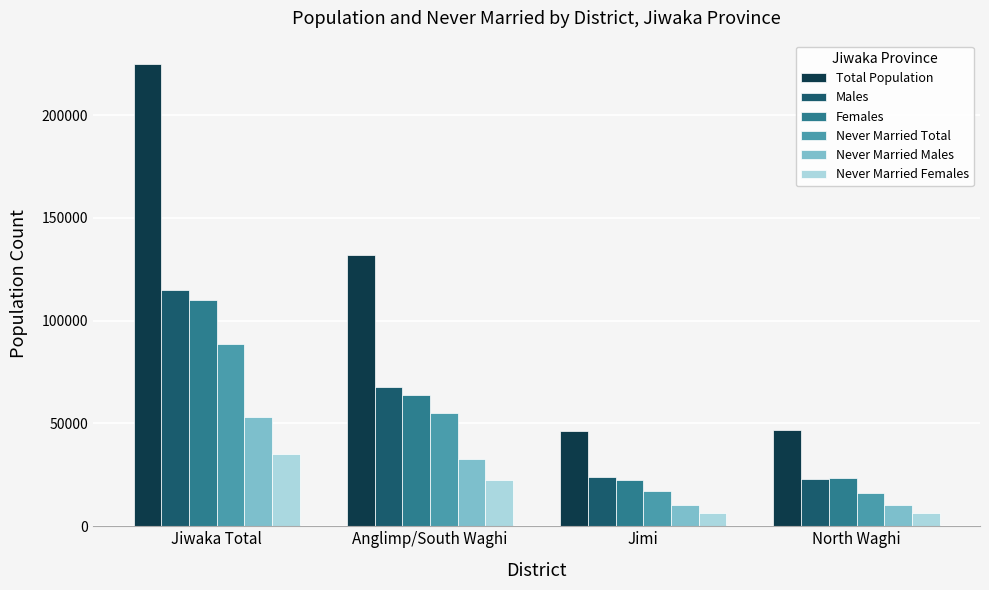

Between Anglimp/South Waghi and Jimi, which series saw the biggest shift?

Total Population